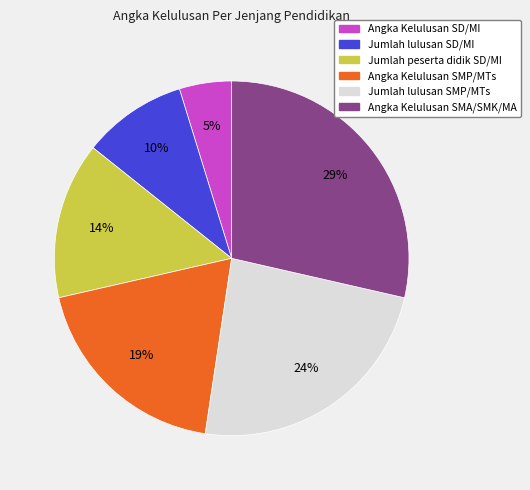

Which has a higher value, Jumlah lulusan SMP/MTs or Angka Kelulusan SMA/SMK/MA?

Angka Kelulusan SMA/SMK/MA